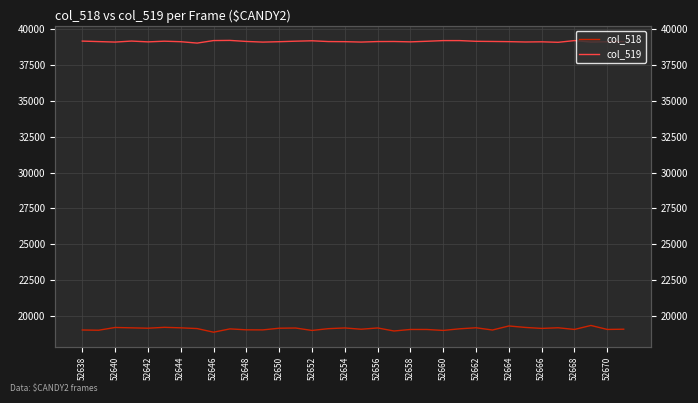

How many lines are shown in the chart?

2